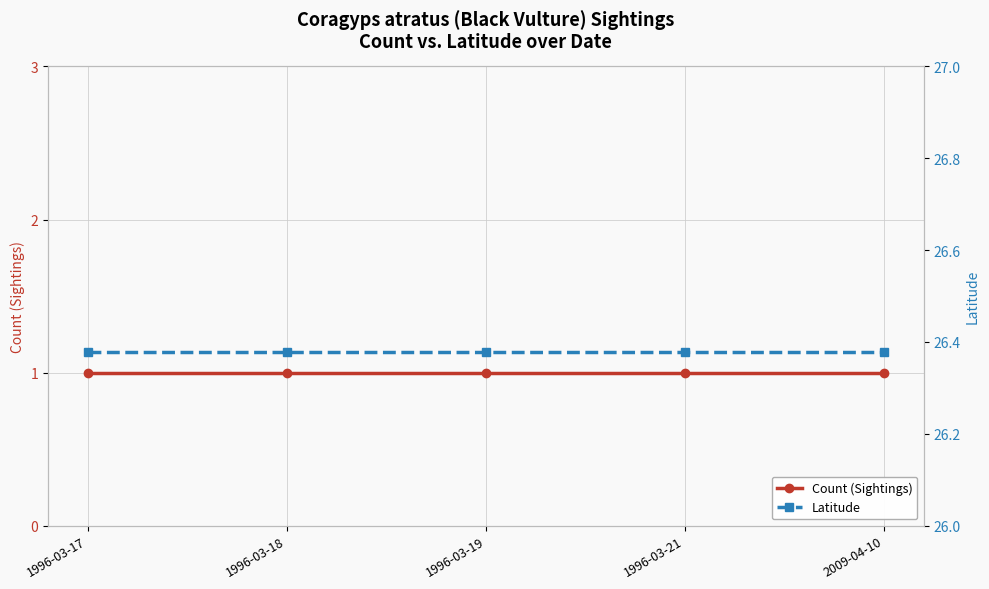

List the series in order of their peak value, lowest first.

Count (Sightings), Latitude